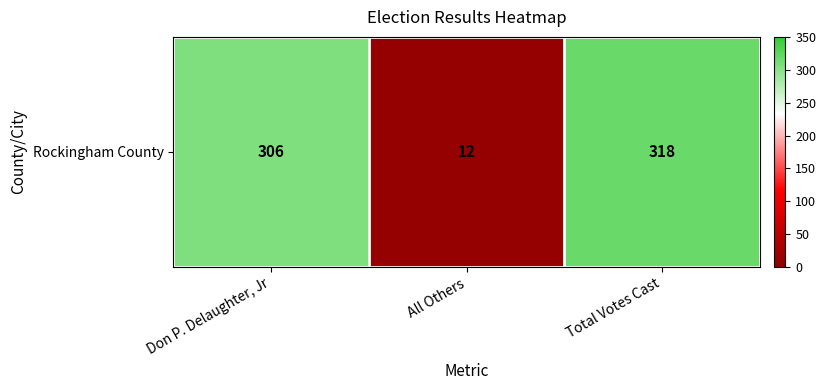

At which category does the chart reach its peak across all series?

Total Votes Cast